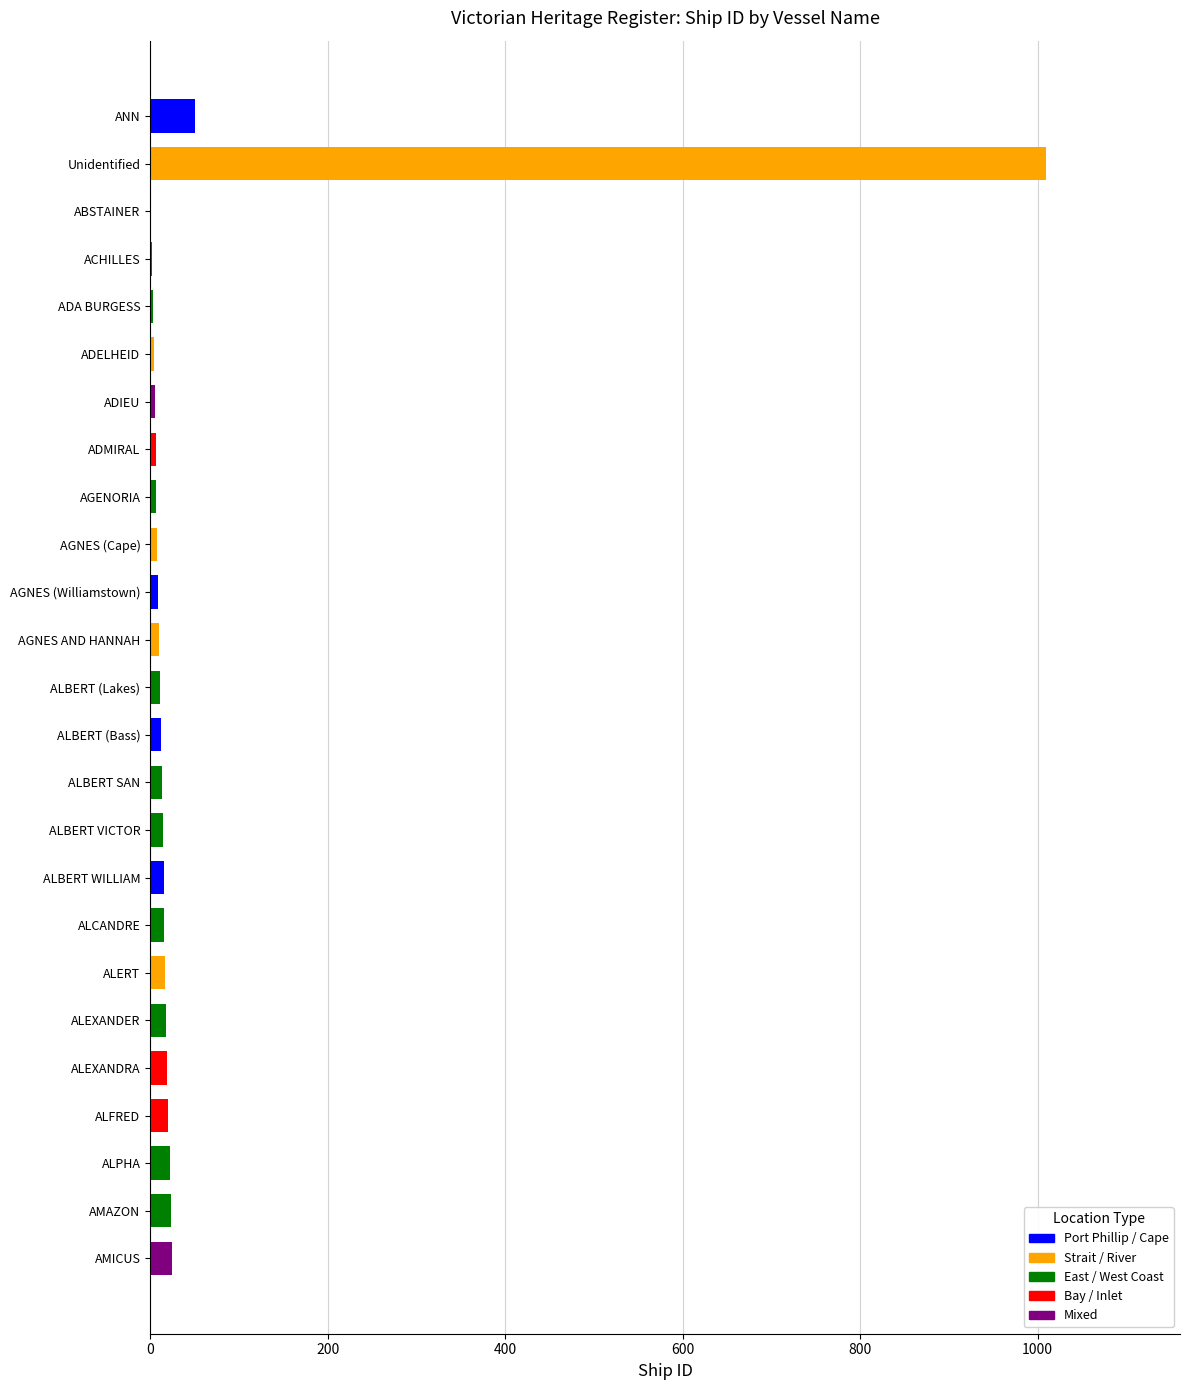

What is the sum of the values at ALBERT (Lakes) and ABSTAINER?

12